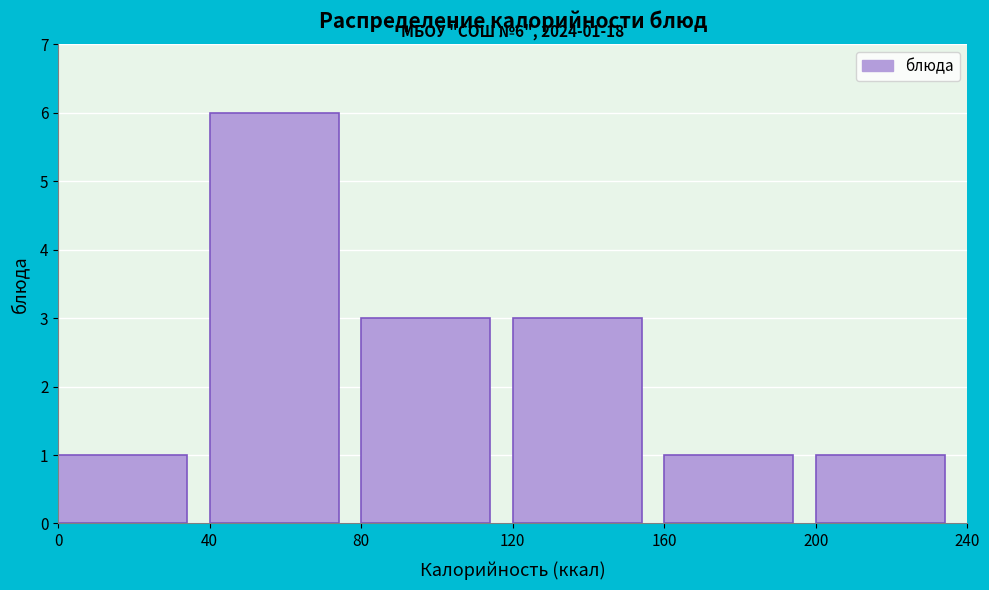

Over which range of the x-axis is the bar tallest?

40 to 80